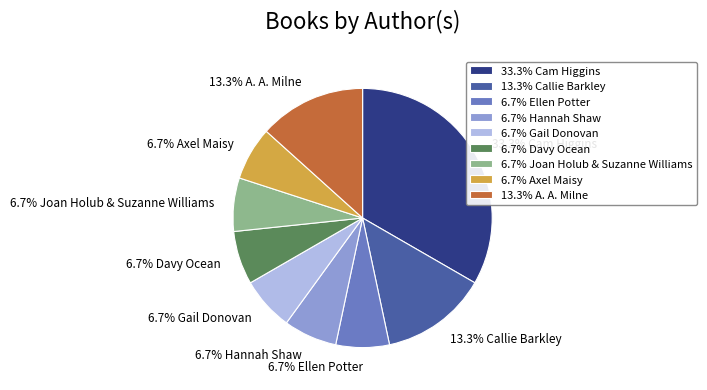

What is the largest slice in the pie chart?

33.3% Cam Higgins